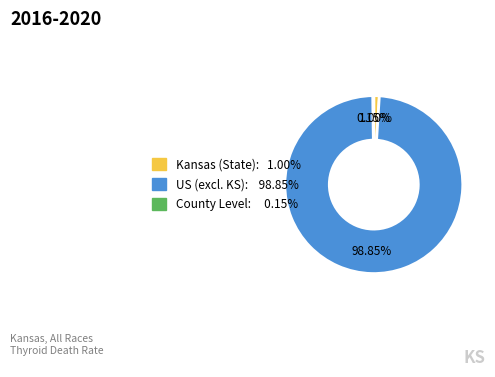

Is there a majority slice in this chart?

Yes